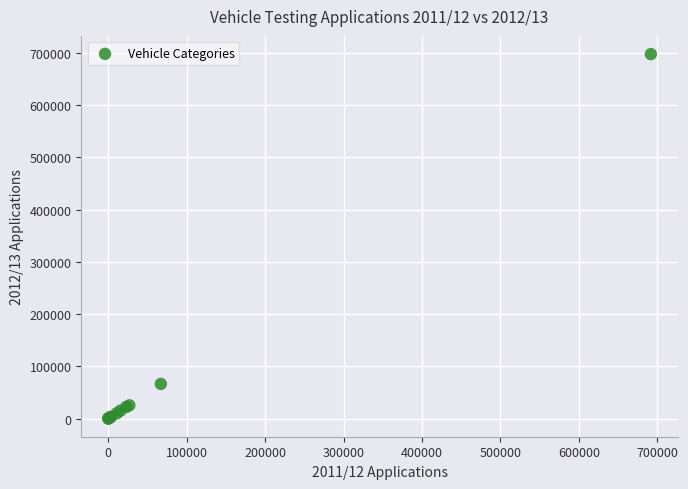

What Y value in the scatter plot is closest to 348740?

66239